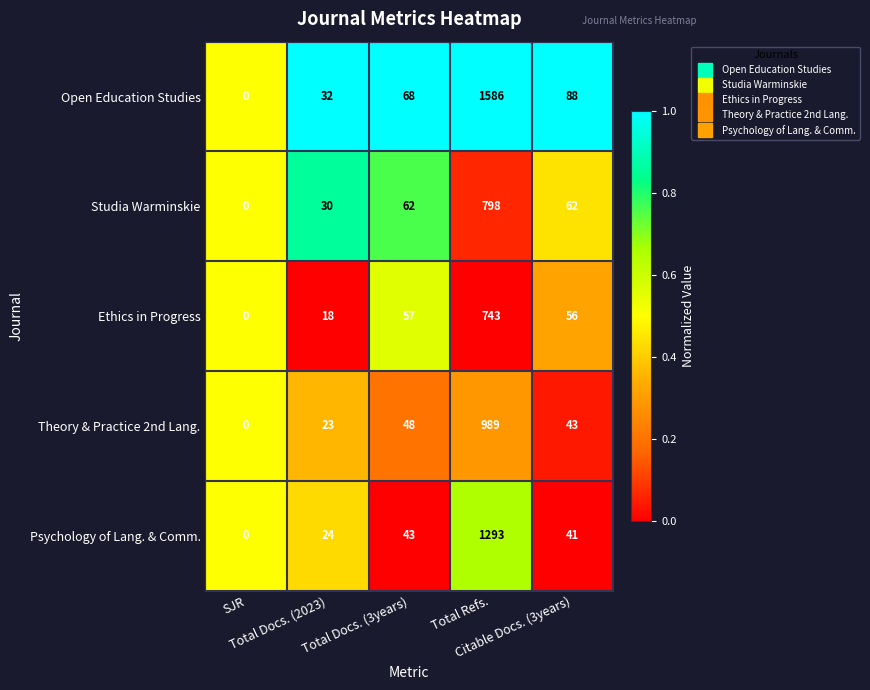

What is the difference between the maximum and second lowest values in the Ethics in Progress series?

725